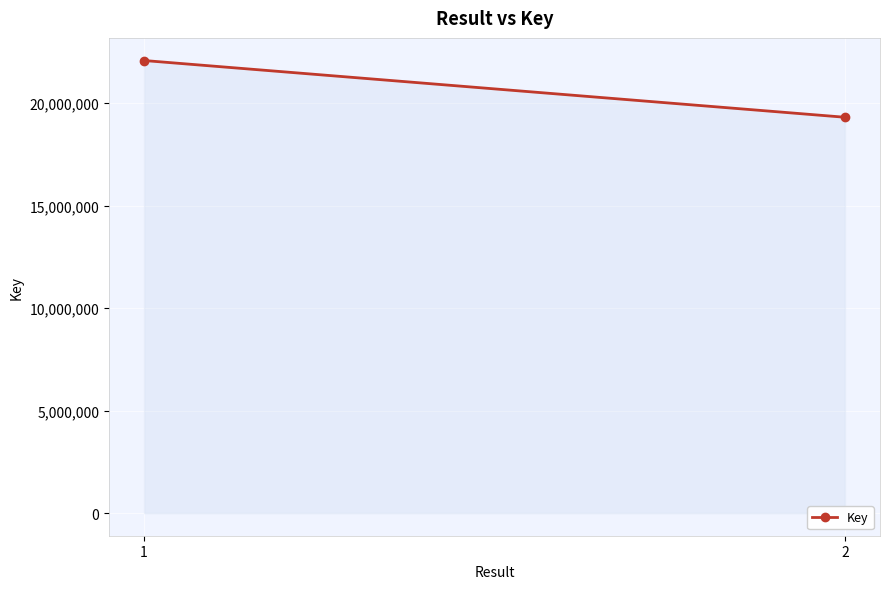

Reading left to right, what are all the values shown in this chart?

22086725	19317687